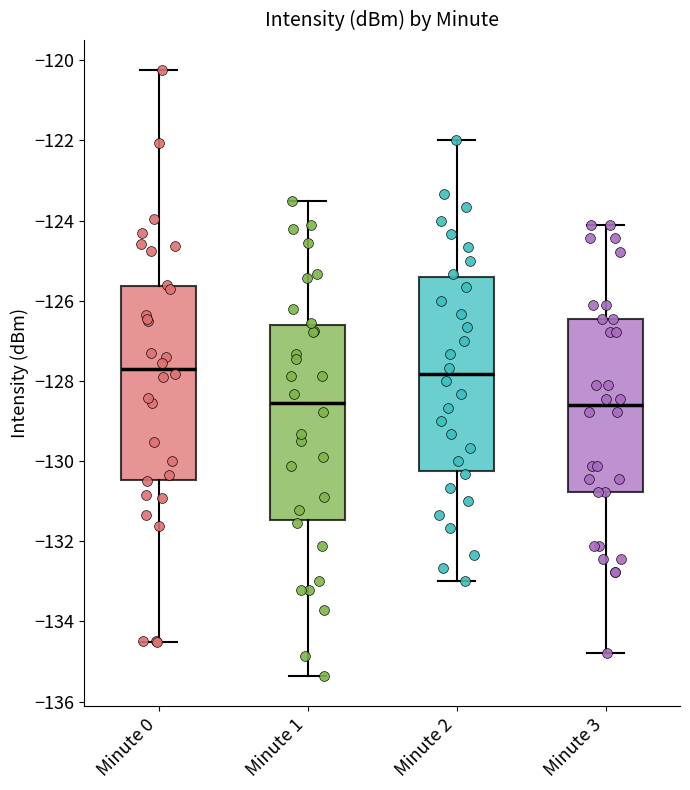

Where does the median line of the box for Minute 1 sit on the y-axis? The values are not printed on the chart, so give them approximately, as read against the axis.

-128.6